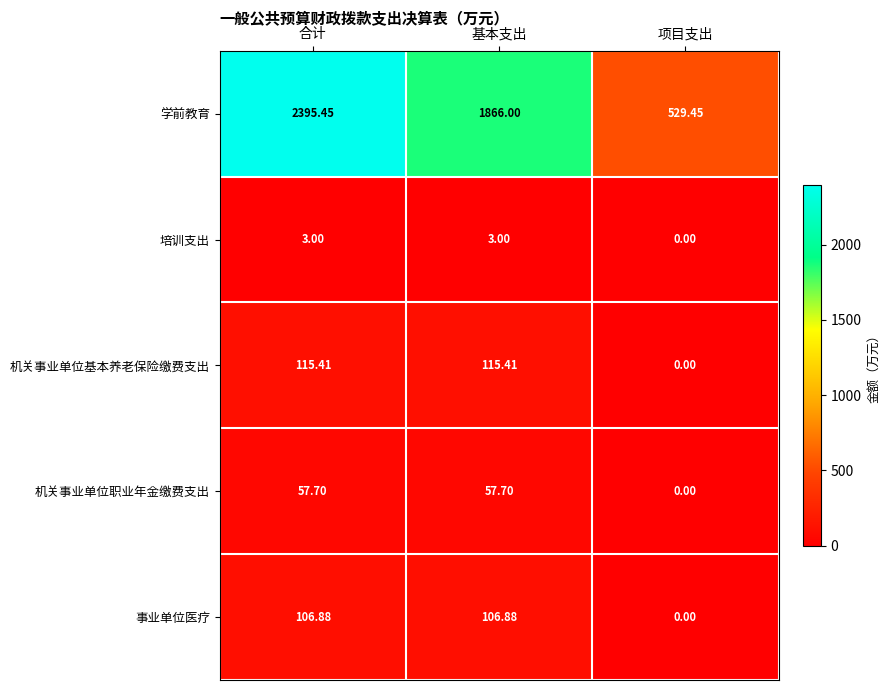

What is the total value across all series at 合计?

2678.4